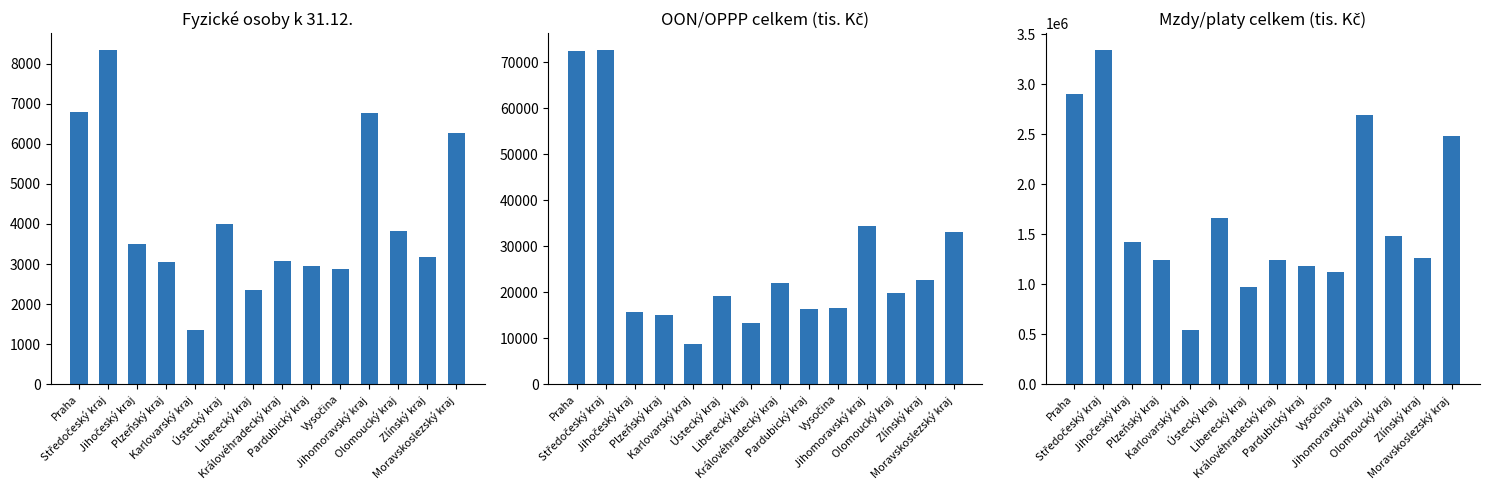

True or false: OON/OPPP celkem (tis. Kč) has a value of 34311.3 at Jihomoravský kraj.

True